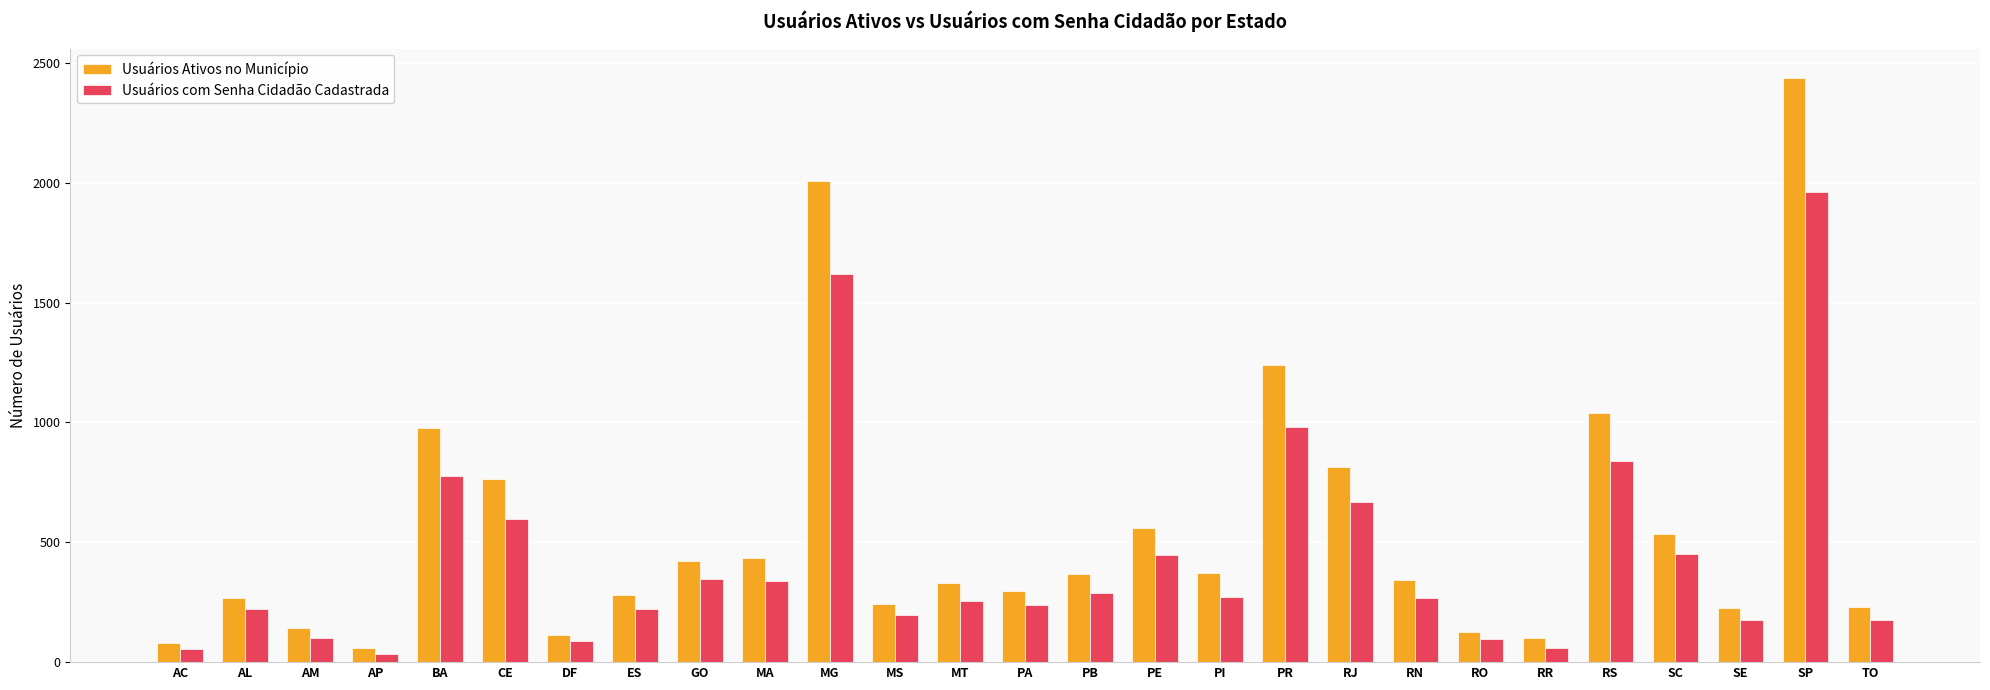

Is the value of Usuários com Senha Cidadão Cadastrada at MS greater than the value of Usuários Ativos no Município at RO?

Yes